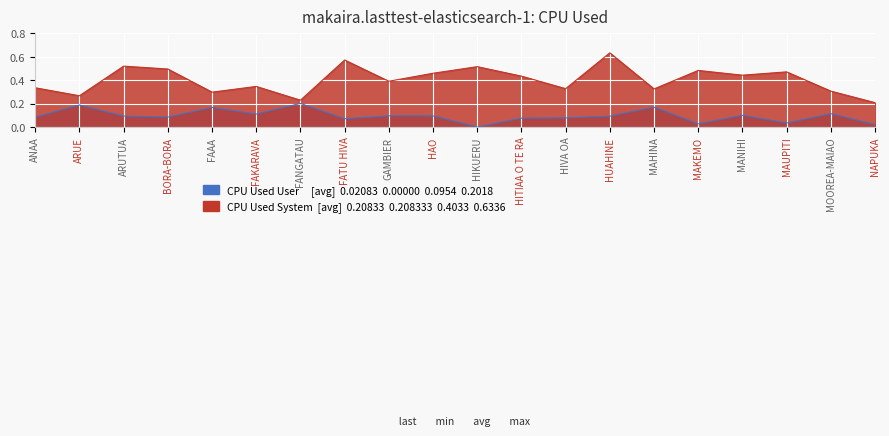

Which label corresponds to the smallest value in the chart?

HIKUERU